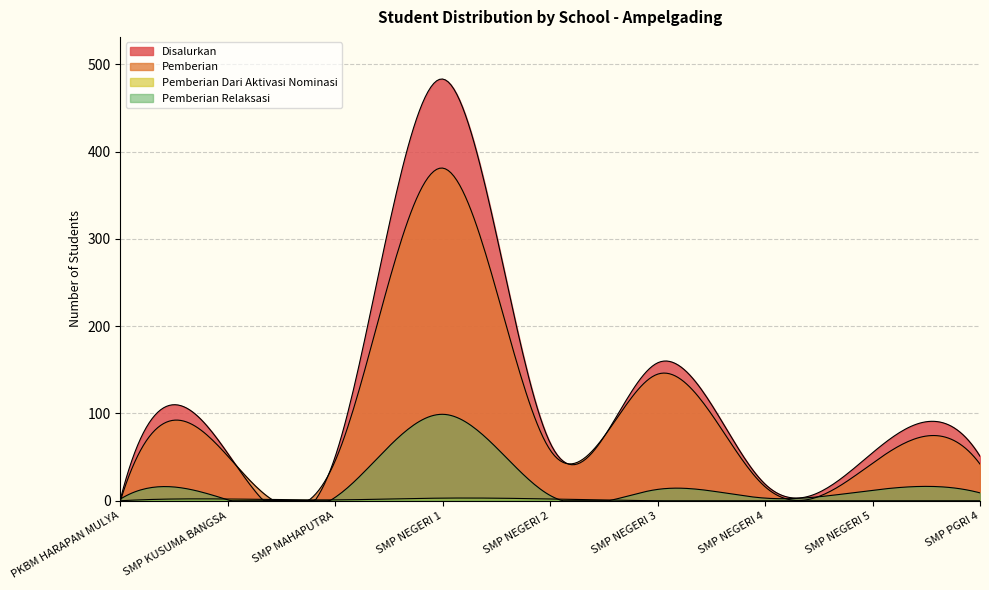

Which series has the largest total across all categories?

Disalurkan